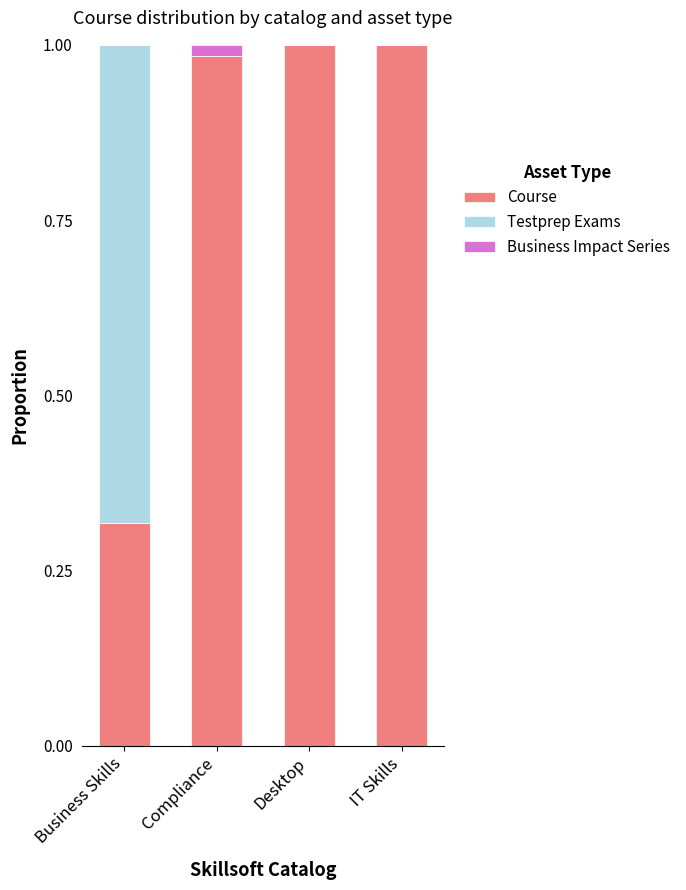

The Course series shows 0.2 at Business Skills. True or false?

False